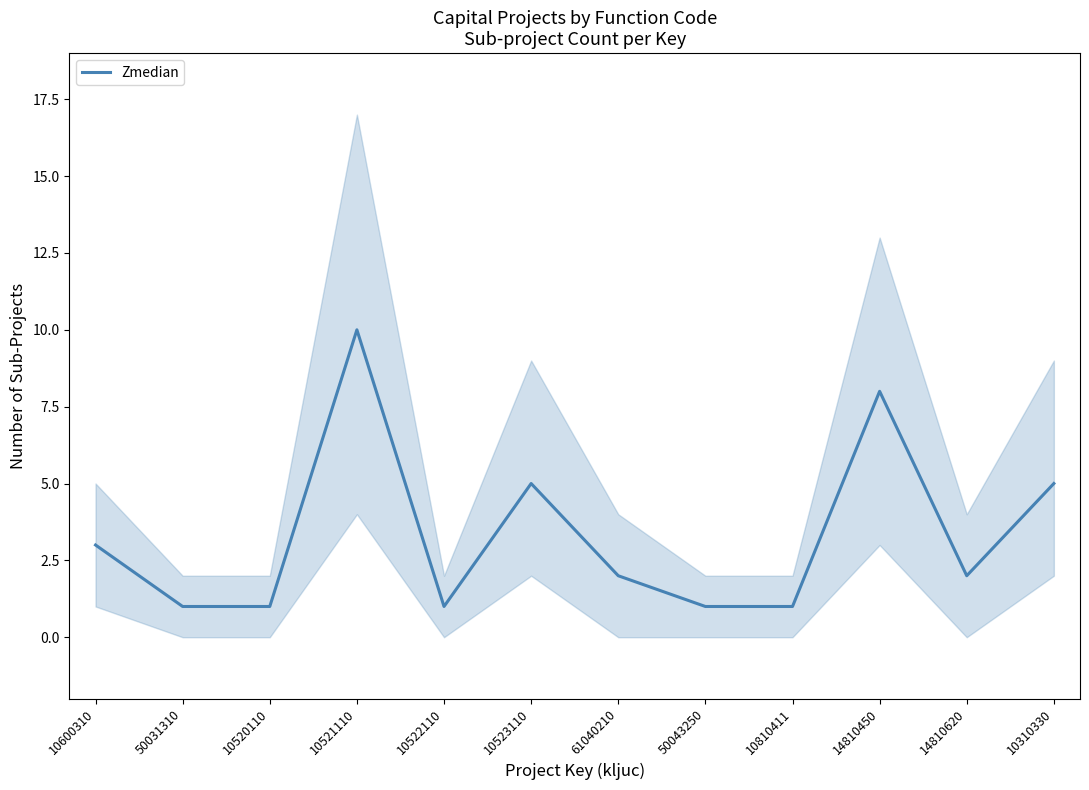

Rank the categories by value from highest to lowest.

10521110, 14810450, 10523110, 10310330, 10600310, 61040210, 14810620, 50031310, 10520110, 10522110, 50043250, 10810411